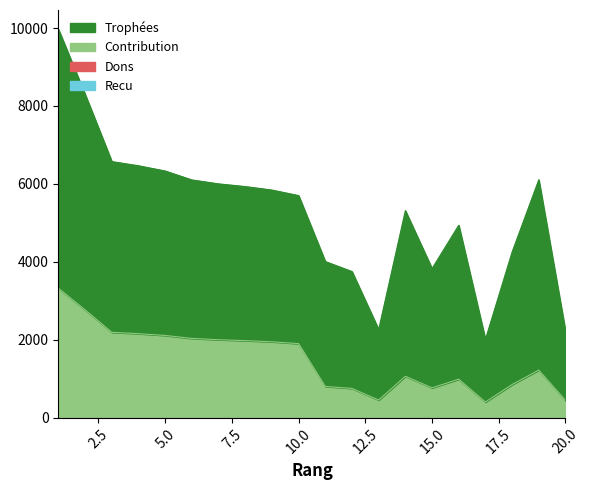

Rank the categories by Recu value from lowest to highest.

1, 2, 3, 4, 5, 6, 7, 8, 9, 10, 11, 12, 13, 14, 15, 16, 17, 18, 19, 20